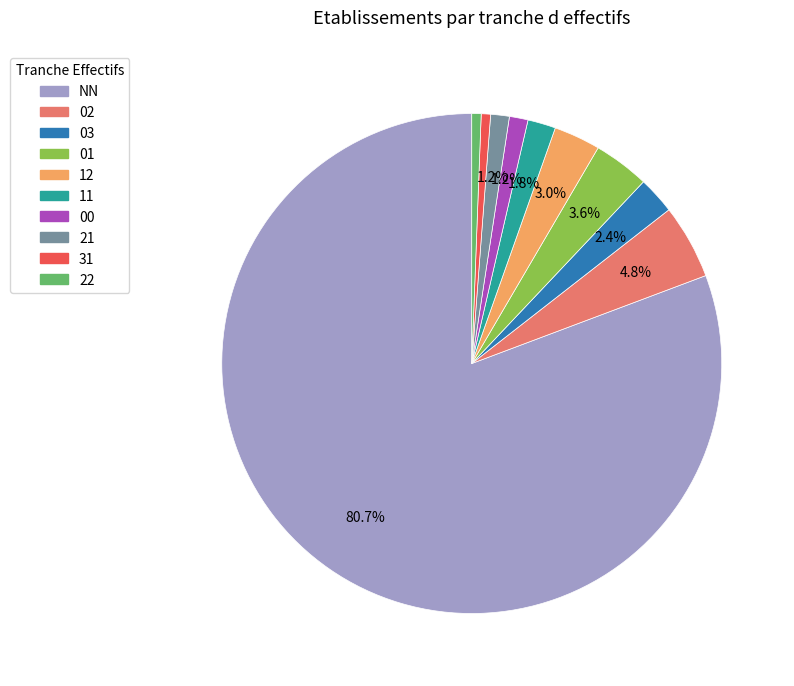

Between 21 and 11, which is larger?

11